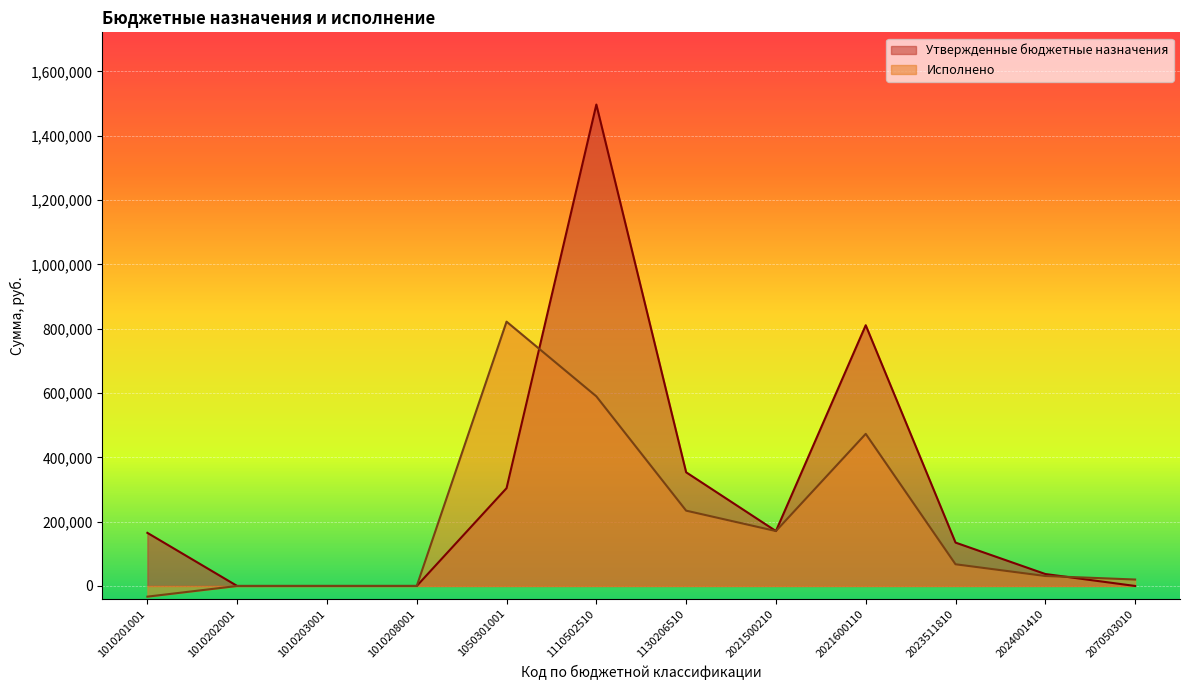

Reading left to right, list all the values displayed in this chart.

Утвержденные бюджетные назначения: 165185.0	0.0	17.0	0.0	304113.0	1497153.0	353508.0	170727.0	810858.0	134910.0	37152.0	0.0
Исполнено: -33236.8	-82.7	0.0	0.0	821946.0	589680.0	234224.8	170727.0	473005.0	67455.0	30960.0	20000.0